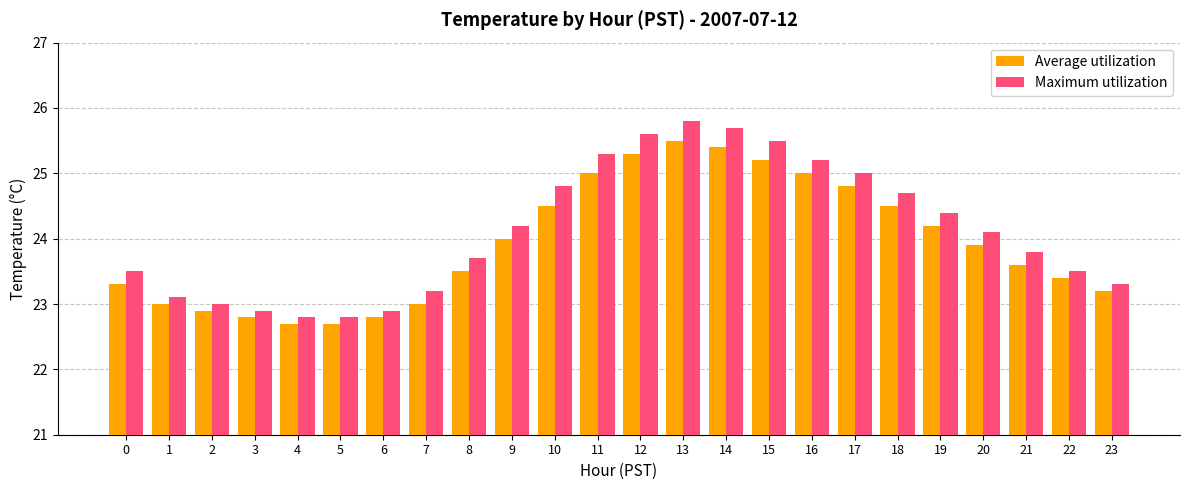

The Average utilization series shows 23.0 at 7. True or false?

True